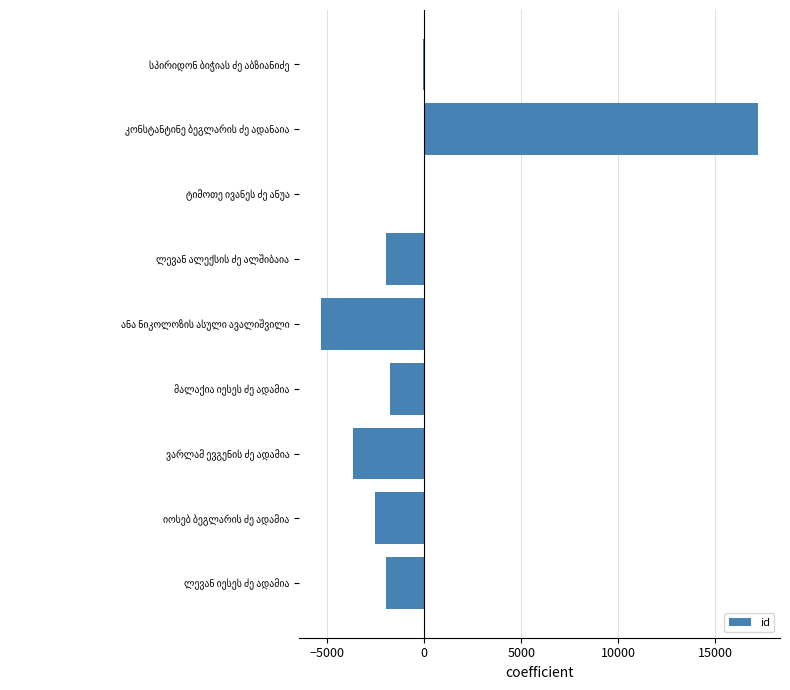

What is the maximum value shown in the chart?

17209.9